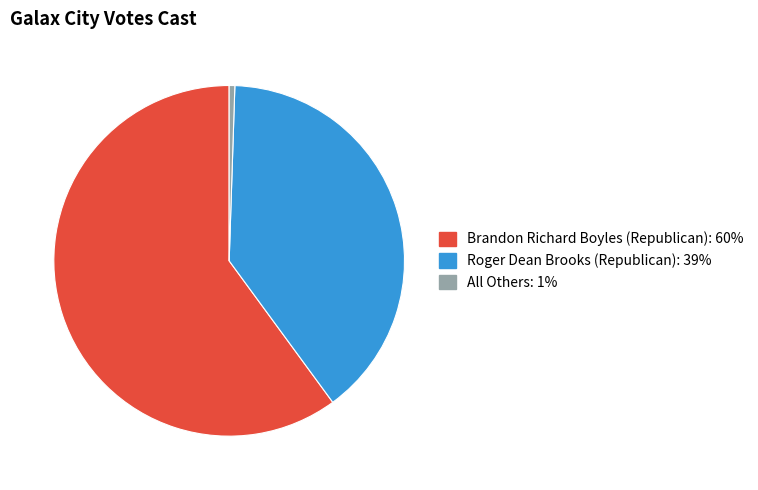

Which category has the smallest portion of the pie?

All Others